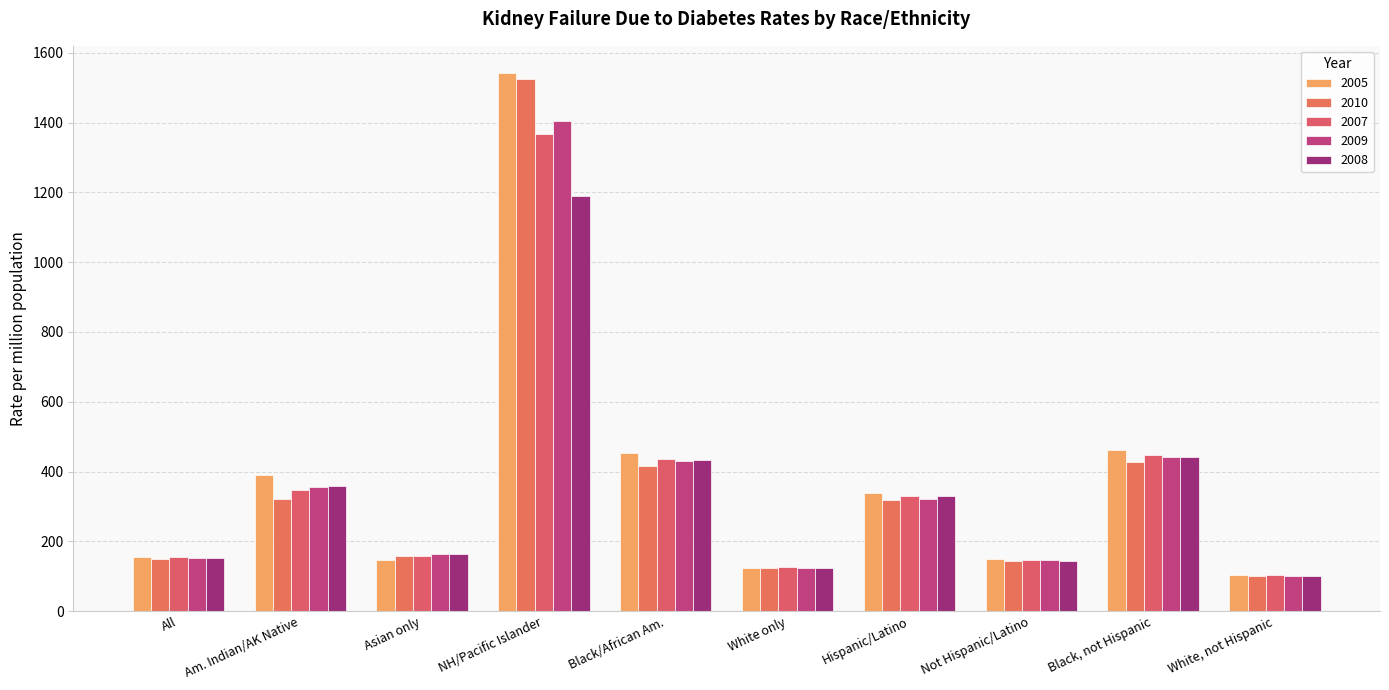

What is the sum of all 2009 values?

3643.2